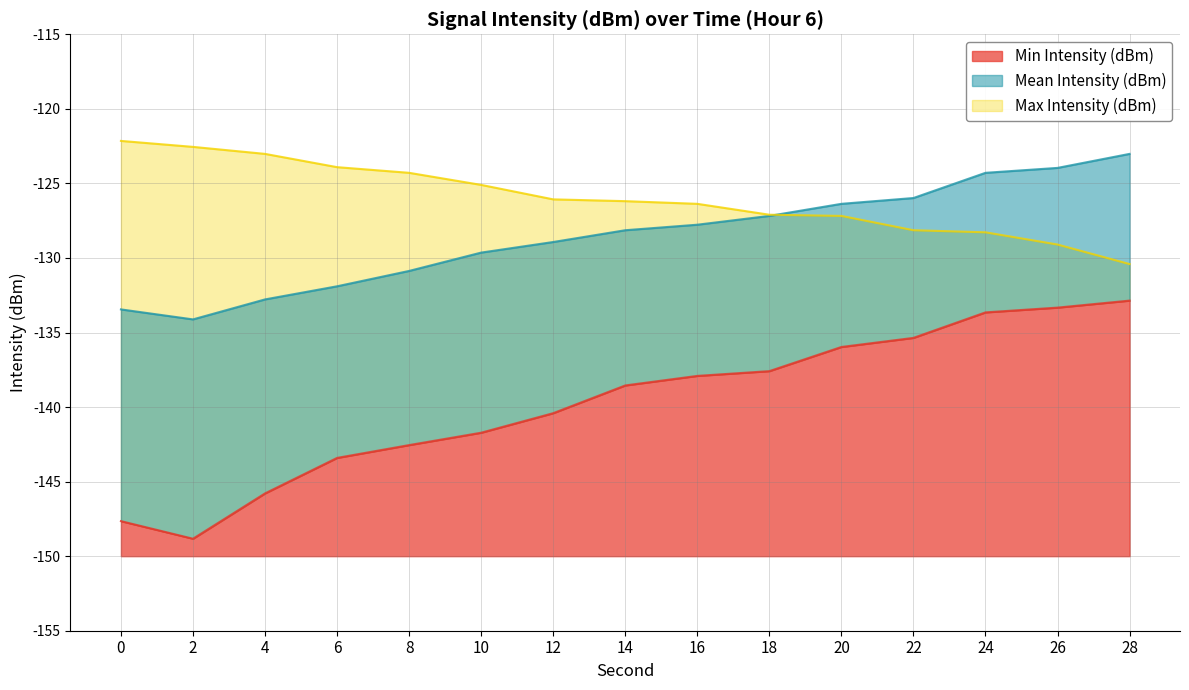

Which series has the widest spread of values?

Min Intensity (dBm)